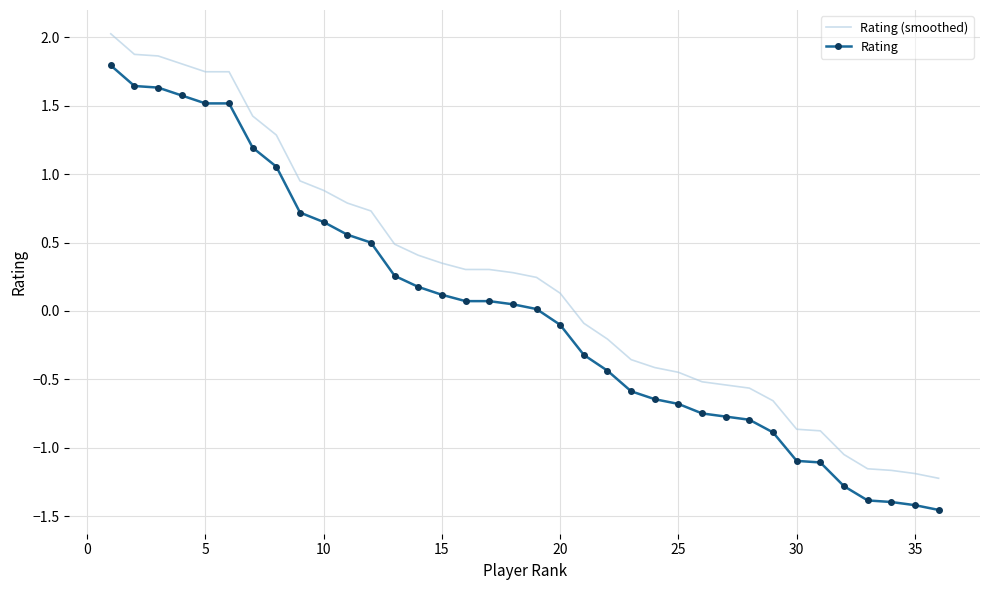

True or false: Rating (smoothed) and Rating cross at least once.

False